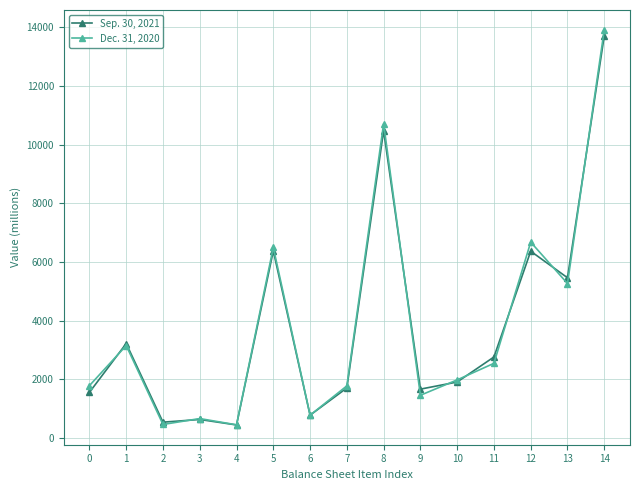

What is the value of the Dec. 31, 2020 point at the 4th from the left?

659